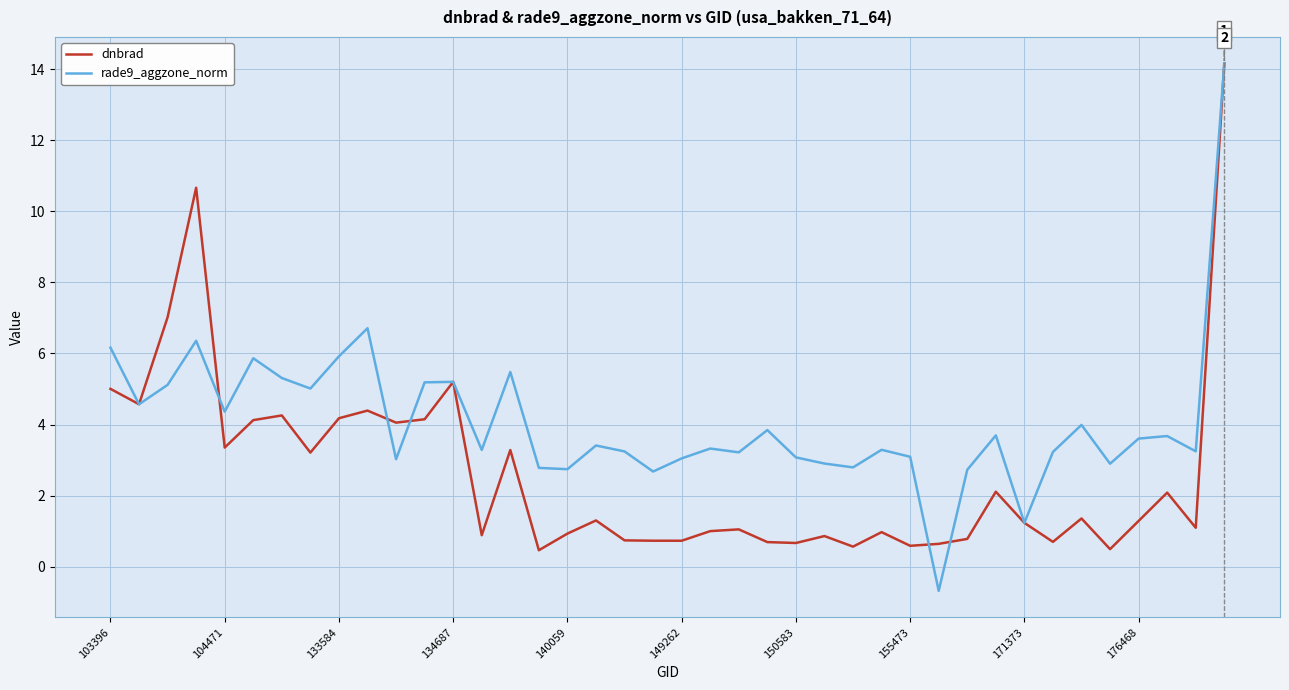

Rank the series by their average value, from lowest to highest.

dnbrad, rade9_aggzone_norm